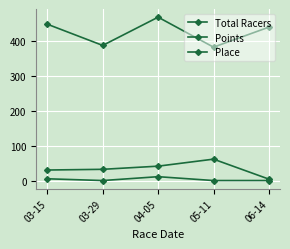

True or false: Place and Total Racers intersect in this chart.

False